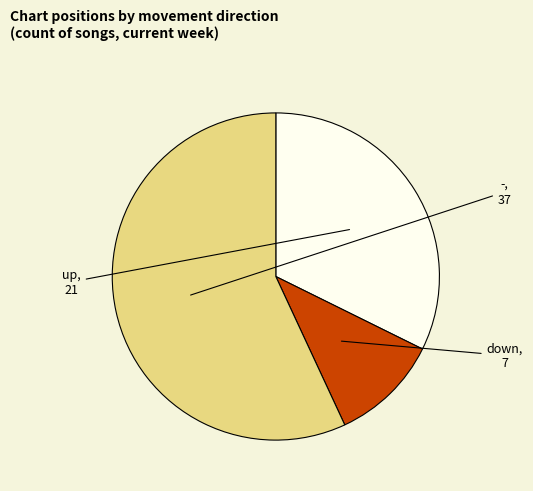

The up slice represents 22% of the pie. True or false?

False